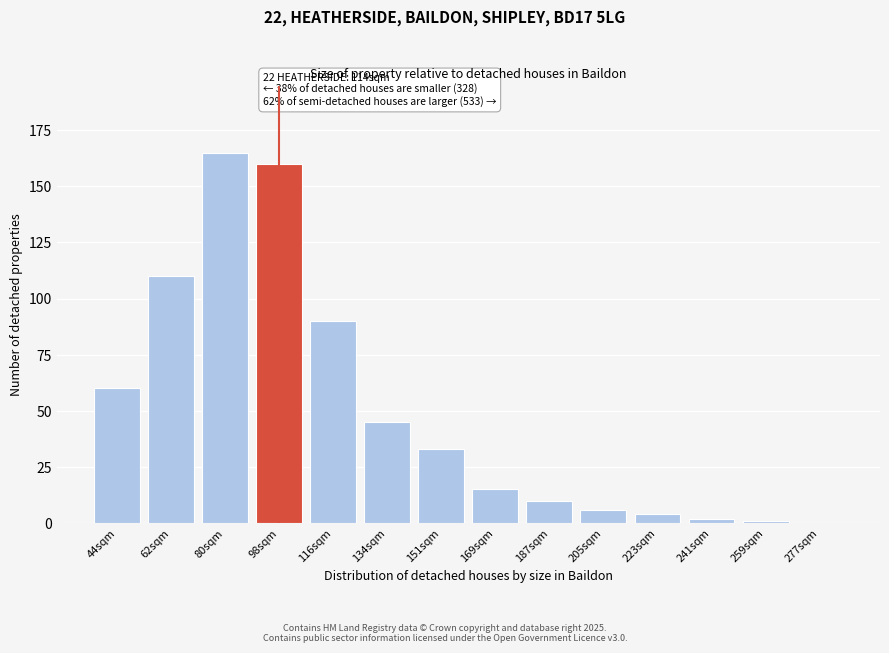

Reading left to right, extract all data points from this chart.

44sqm=60	62sqm=110	80sqm=165	98sqm=160	116sqm=90	134sqm=45	151sqm=33	169sqm=15	187sqm=10	205sqm=6	223sqm=4	241sqm=2	259sqm=1	277sqm=0